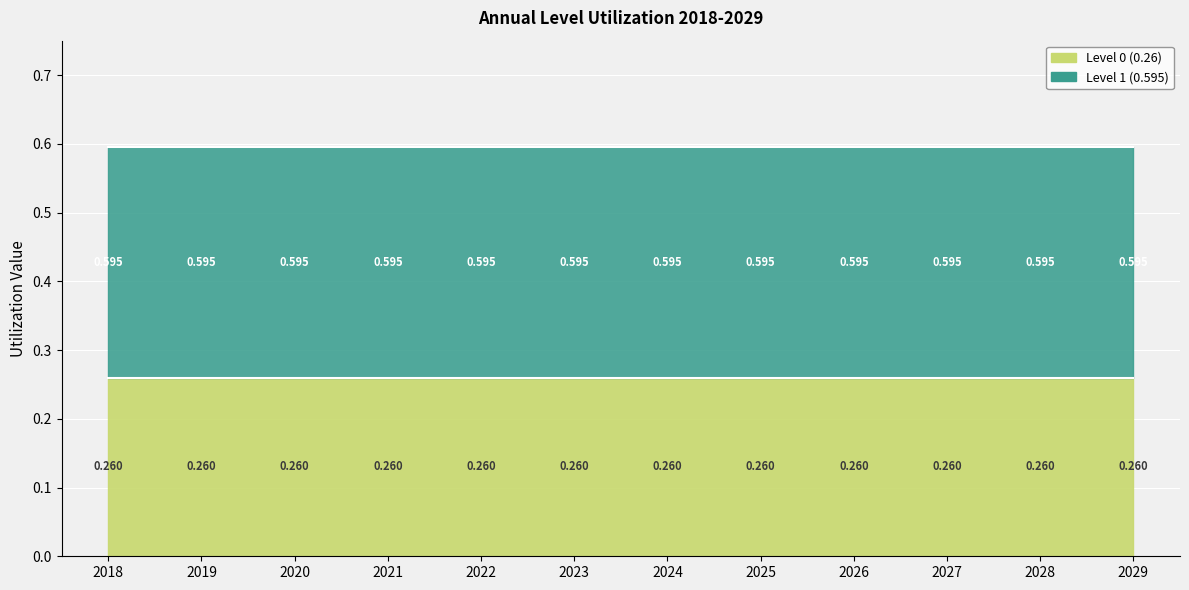

How many distinct data groups are displayed?

2